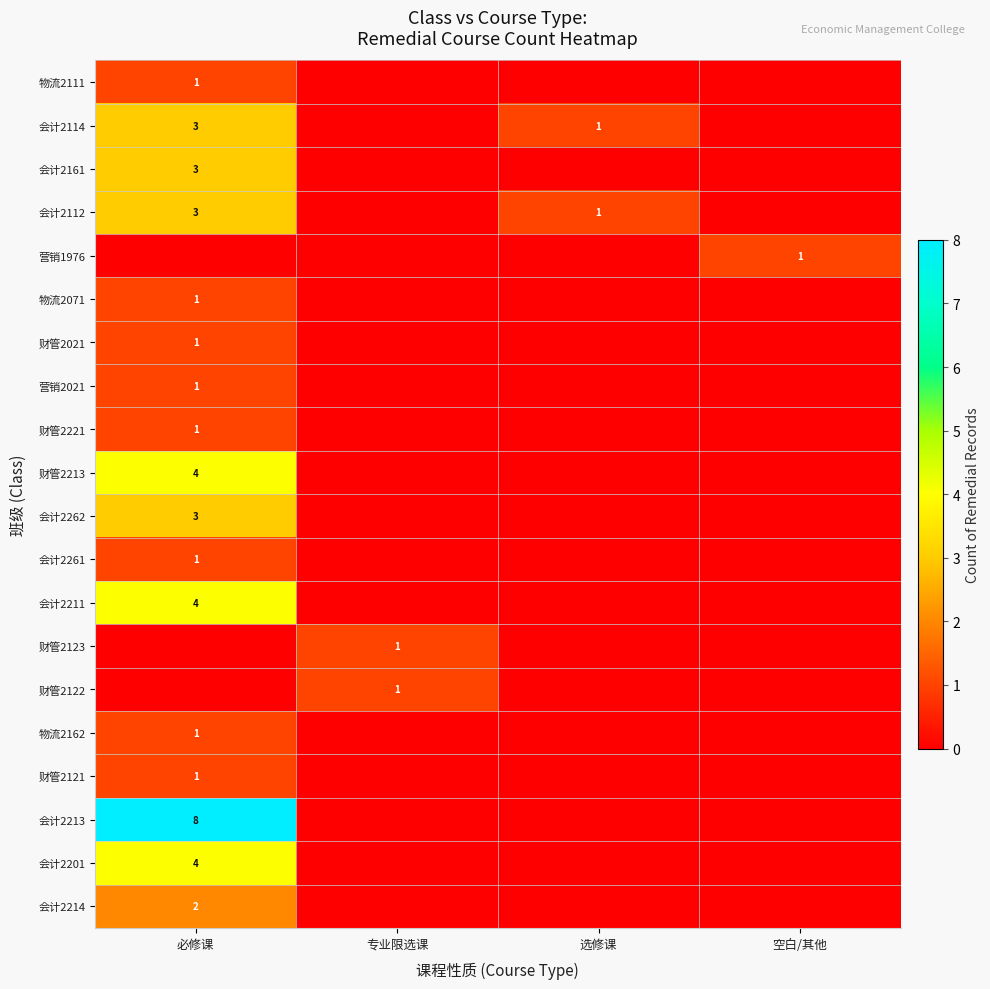

At how many categories does at least one series exceed 7?

1